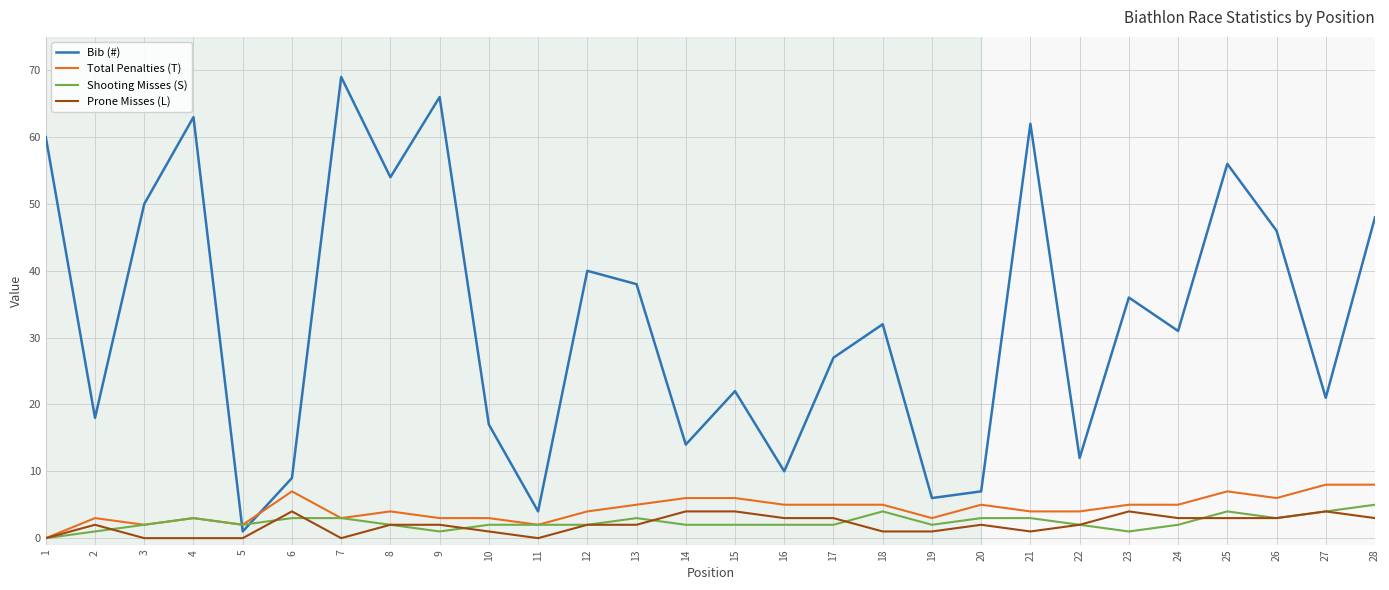

At which category is the sum across all series the highest?

7